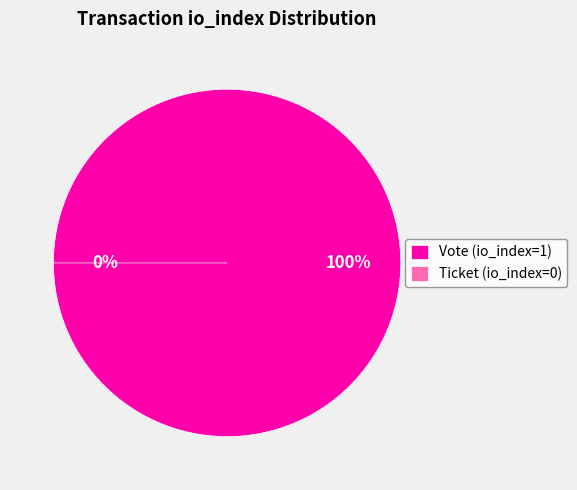

Which slice is the largest?

Vote (io_index=1)